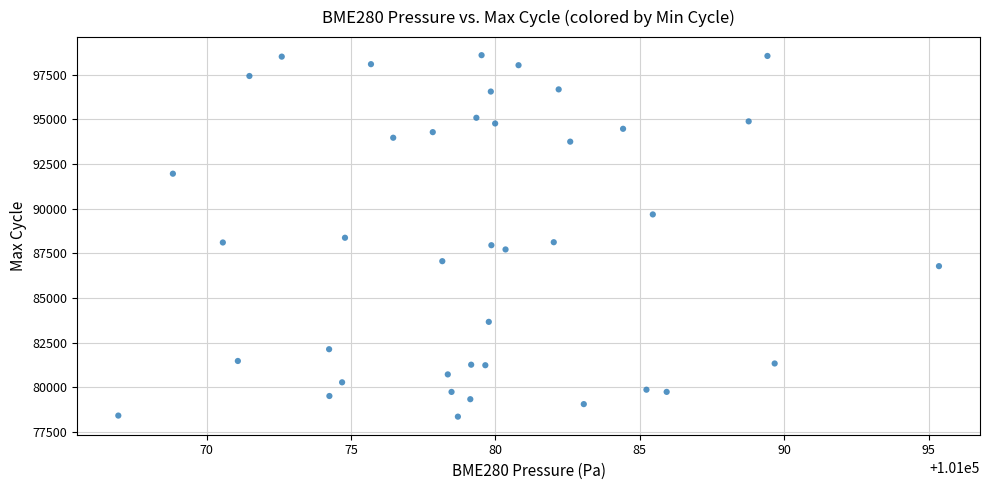

What is the range of Y values (max minus min)?

20225